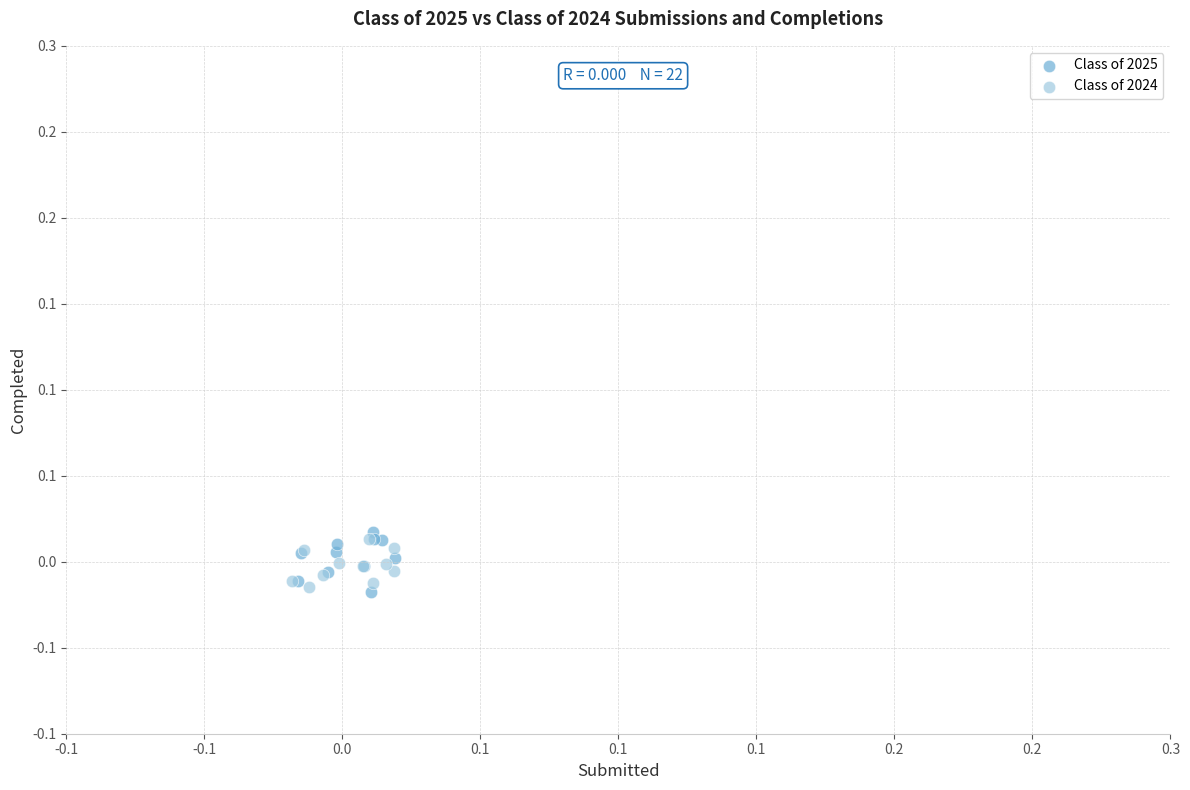

What are all the series names shown in the legend?

Class of 2025, Class of 2024